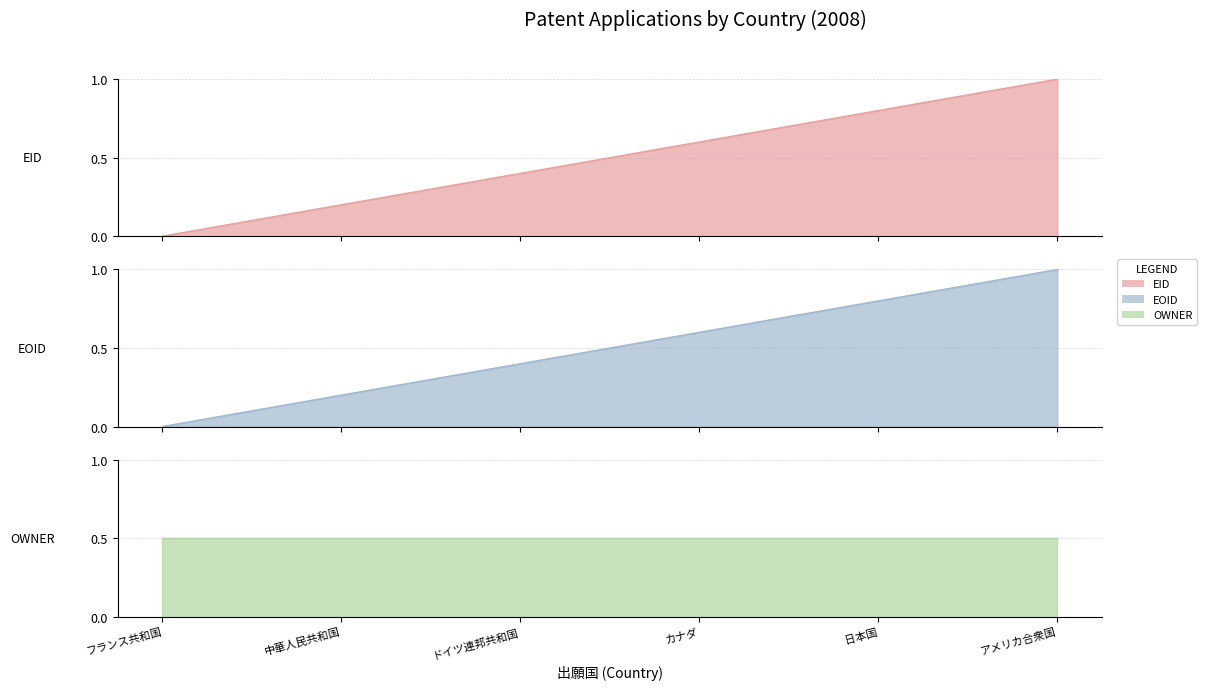

The EOID series shows 0.2 at ドイツ連邦共和国. True or false?

False